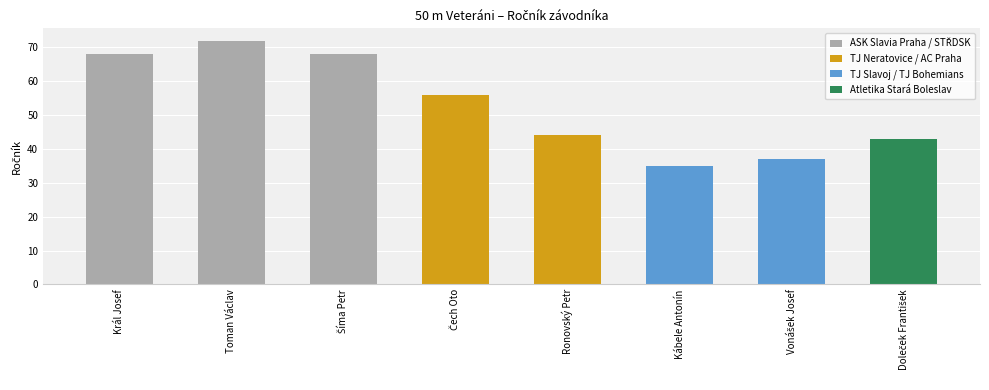

At which category does the chart reach its peak across all series?

Toman Václav